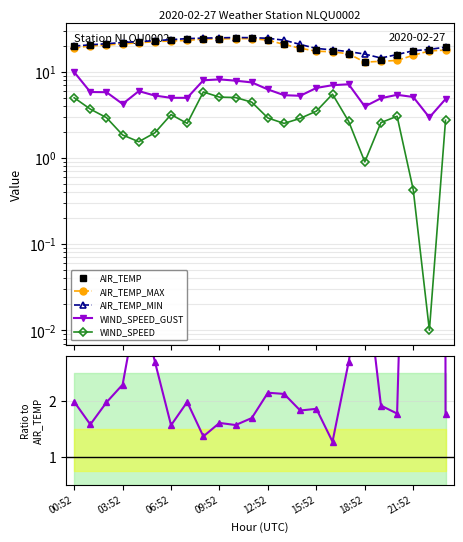

What is the maximum value for AIR_TEMP?

24.5